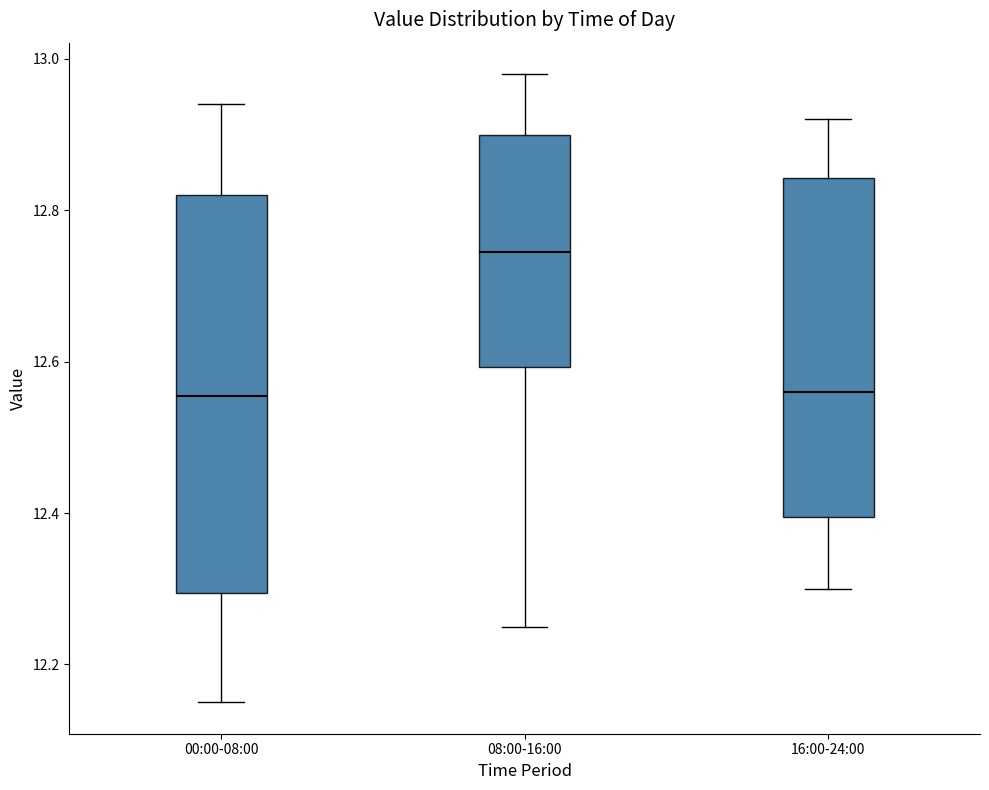

Reading left to right, read every box against the y-axis: the position of its median line, the range the box covers, and the ends of its whiskers. The values are not printed on the chart, so give them approximately, as read against the axis.

00:00-08:00: median 12.56, box 12.30 to 12.82, whiskers 12.16 to 12.94
08:00-16:00: median 12.74, box 12.60 to 12.90, whiskers 12.26 to 12.98
16:00-24:00: median 12.56, box 12.40 to 12.84, whiskers 12.30 to 12.92